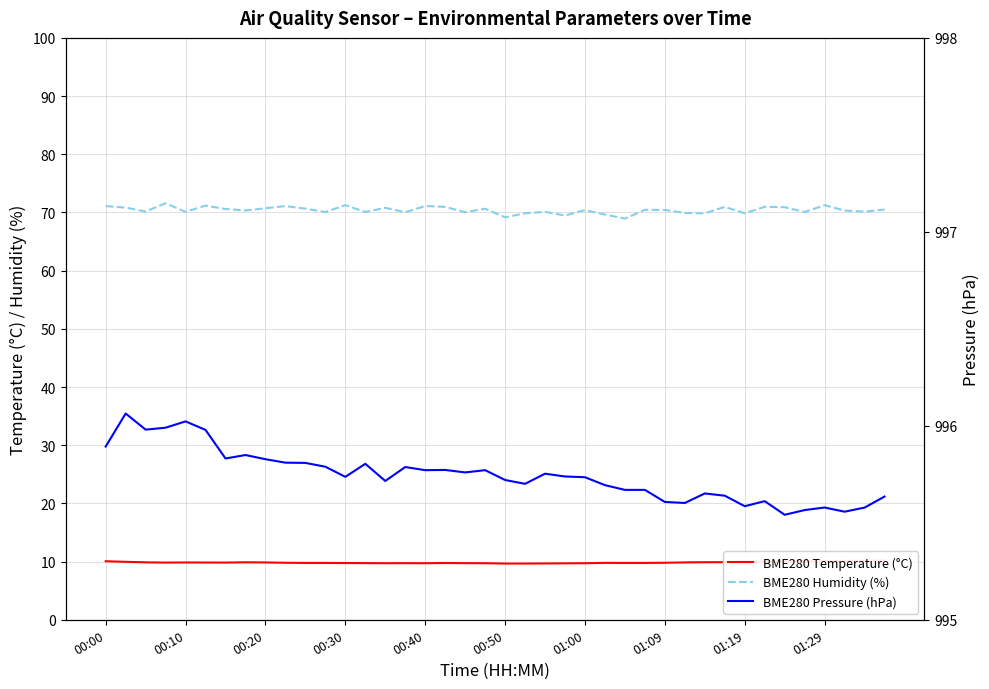

True or false: BME280 Pressure (hPa) has a value of 995.6 at 01:29.

True